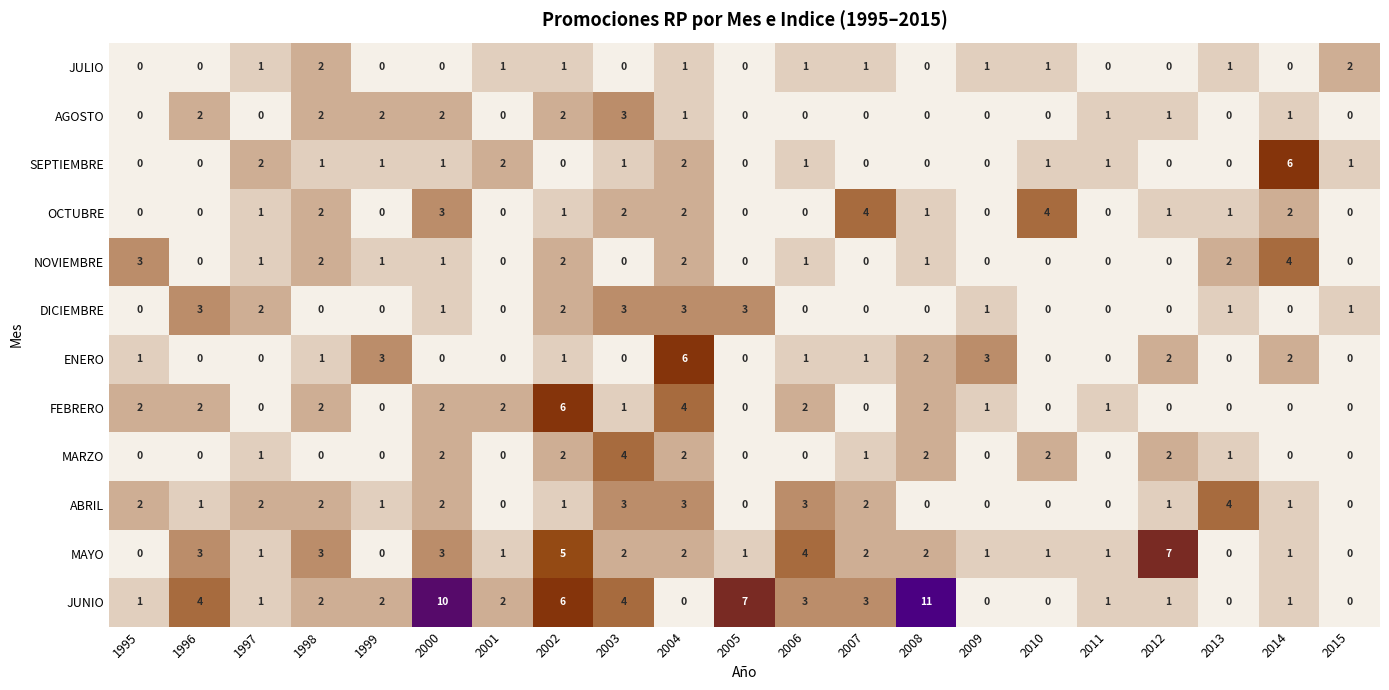

The value of ABRIL at 1996 is 1. True or false?

True